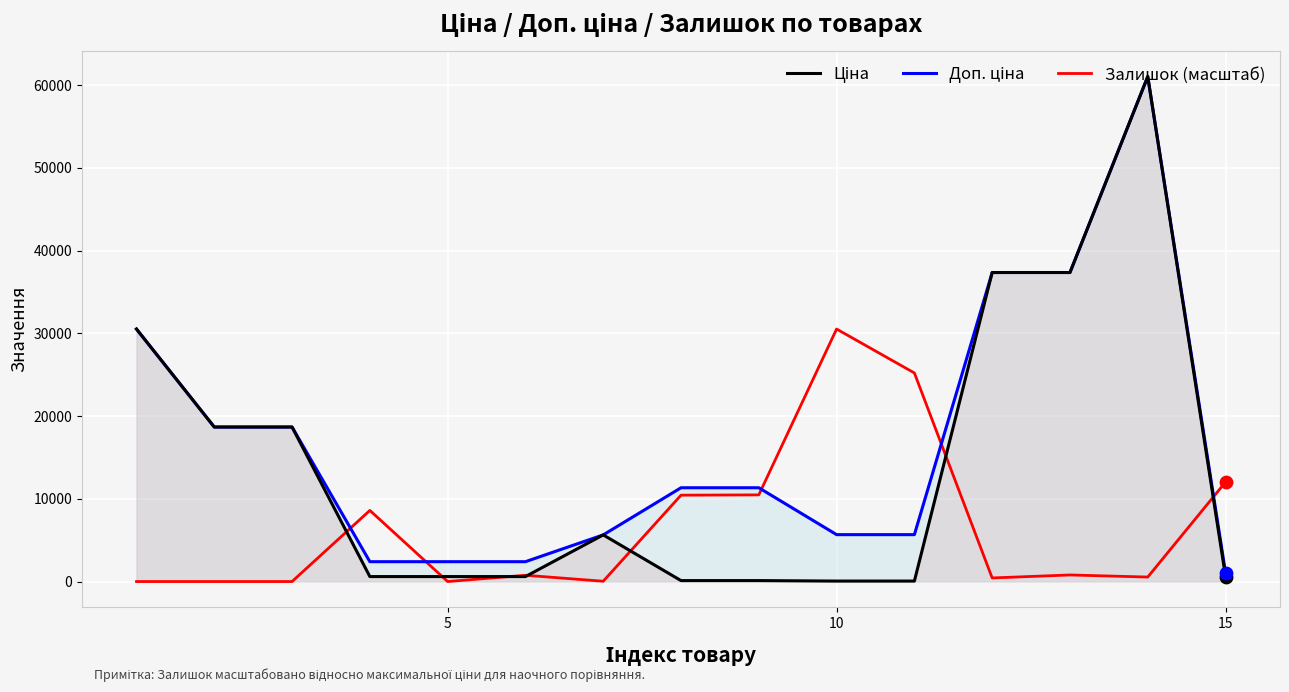

Is the value of Залишок (масштаб) at 10 greater than the value of Ціна at 10?

No